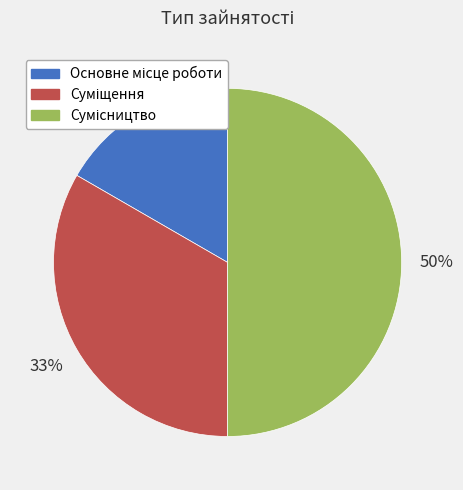

To the nearest percent, what is the average slice percentage?

33%